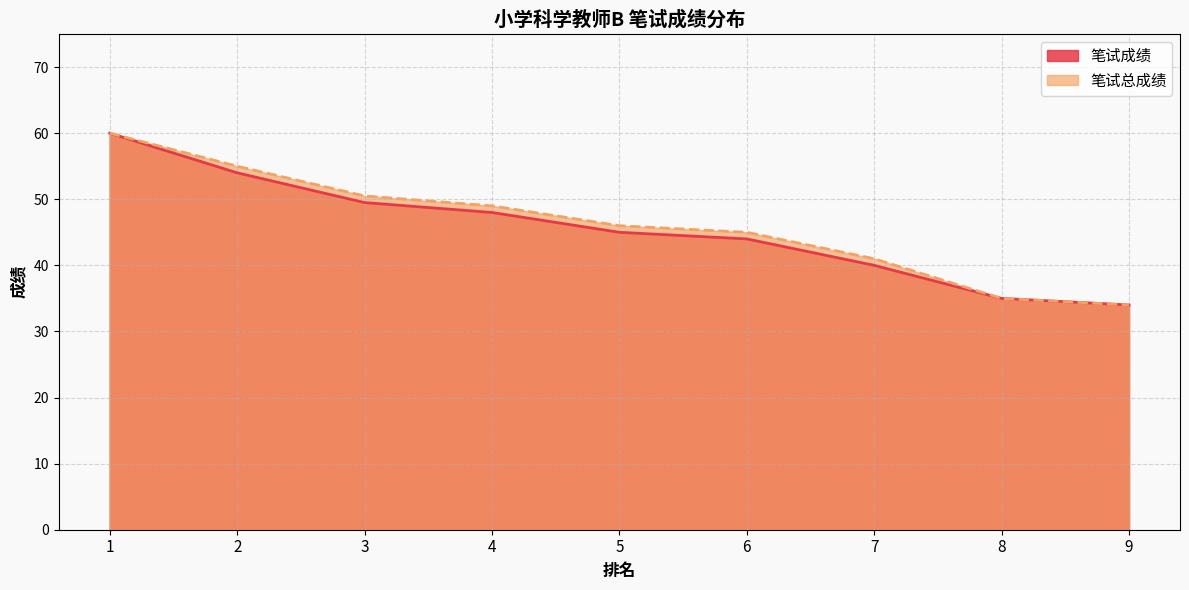

Does the chart have visible grid lines?

Yes